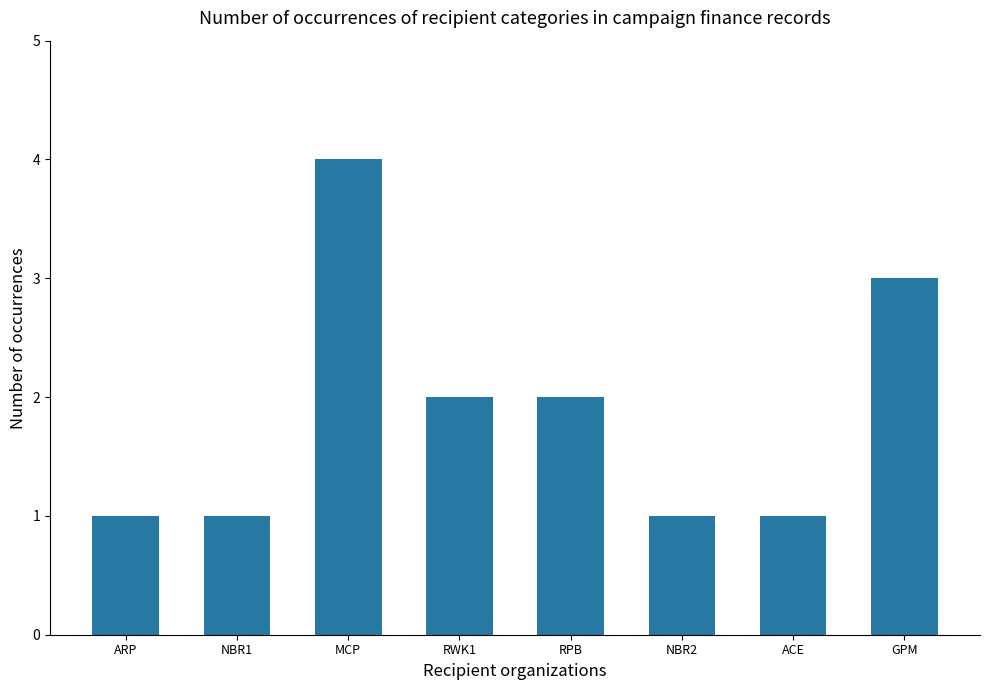

What is the difference between the maximum and second lowest values?

3